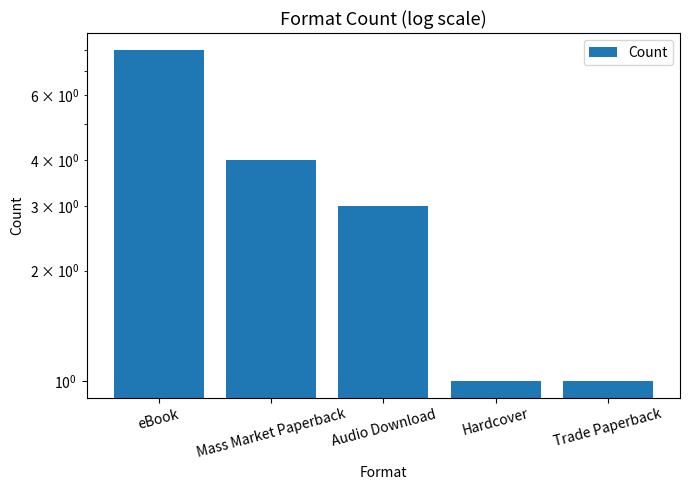

The chart shows a value of 1 at Hardcover. True or false?

True